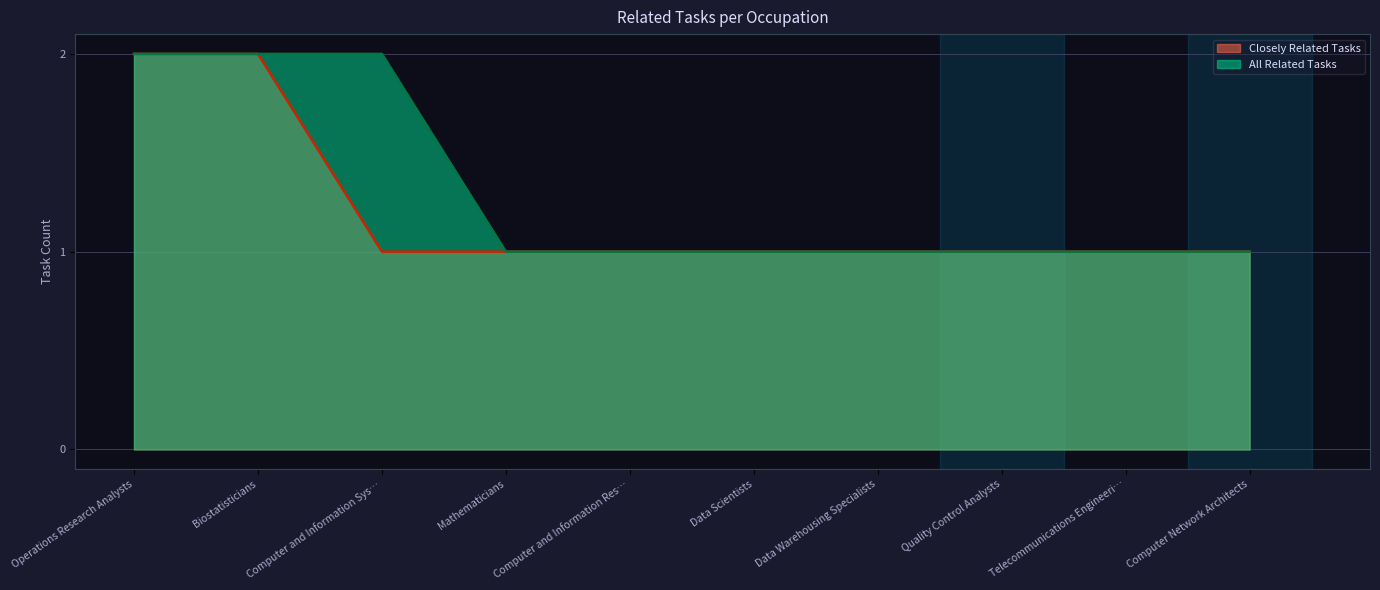

How many lines are shown in the chart?

2